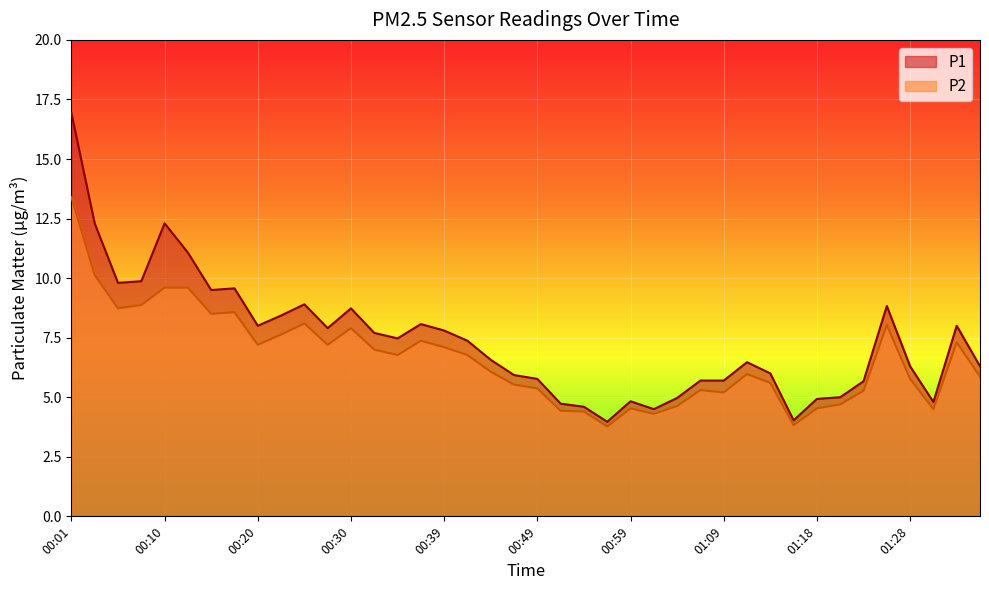

Reading left to right, list all the values displayed in this chart.

P1: 00:01=16.9	00:03=12.3	00:05=9.8	00:08=9.9	00:10=12.3	00:13=11.1	00:15=9.5	00:18=9.6	00:20=8.0	00:22=8.4	00:25=8.9	00:27=7.9	00:30=8.7	00:32=7.7	00:35=7.5	00:37=8.1	00:39=7.8	00:42=7.4	00:44=6.6	00:47=5.9	00:49=5.8	00:52=4.7	00:54=4.6	00:56=4.0	00:59=4.8	01:01=4.5	01:04=5.0	01:06=5.7	01:09=5.7	01:11=6.5	01:13=6.0	01:16=4.0	01:18=4.9	01:21=5.0	01:23=5.7	01:26=8.8	01:28=6.3	01:30=4.8	01:33=8.0	01:35=6.3
P2: 00:01=13.4	00:03=10.1	00:05=8.7	00:08=8.9	00:10=9.6	00:13=9.6	00:15=8.5	00:18=8.6	00:20=7.2	00:22=7.6	00:25=8.1	00:27=7.2	00:30=7.9	00:32=7.0	00:35=6.8	00:37=7.4	00:39=7.1	00:42=6.8	00:44=6.1	00:47=5.5	00:49=5.4	00:52=4.4	00:54=4.4	00:56=3.8	00:59=4.5	01:01=4.3	01:04=4.6	01:06=5.3	01:09=5.2	01:11=6.0	01:13=5.6	01:16=3.8	01:18=4.5	01:21=4.7	01:23=5.3	01:26=8.0	01:28=5.8	01:30=4.5	01:33=7.3	01:35=5.9